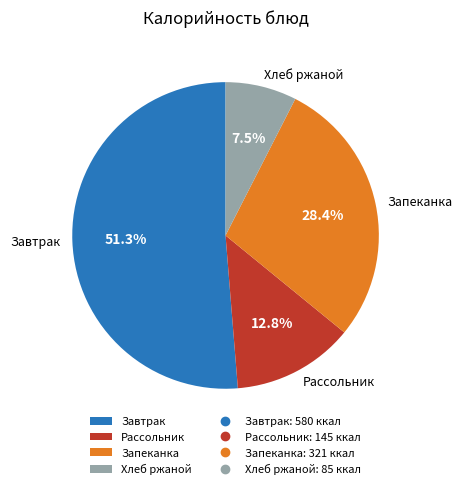

Which category has the biggest portion of the pie?

Завтрак